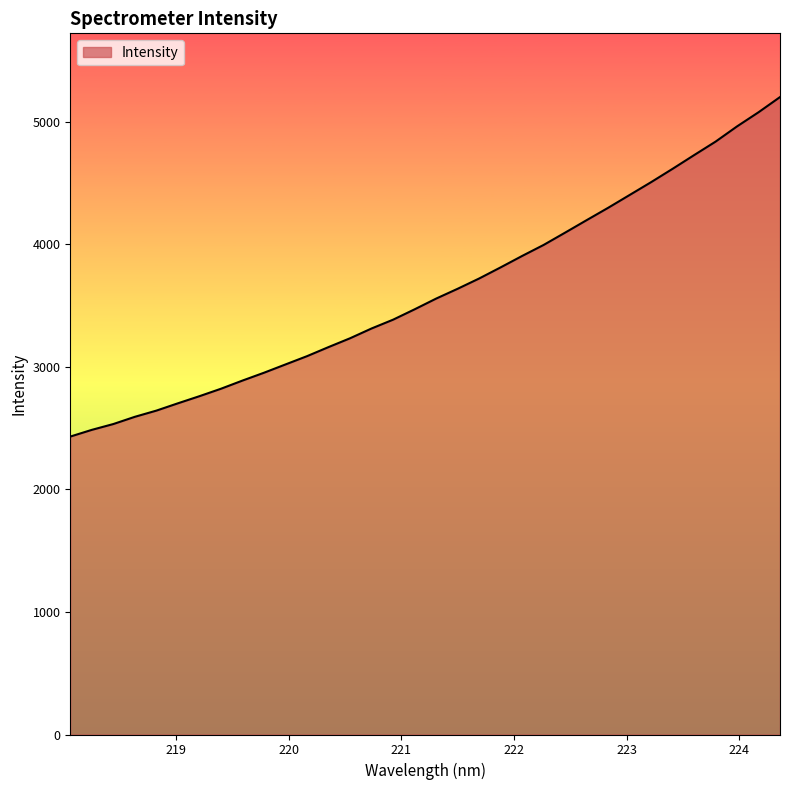

What is the difference between the maximum and minimum values?

2770.4